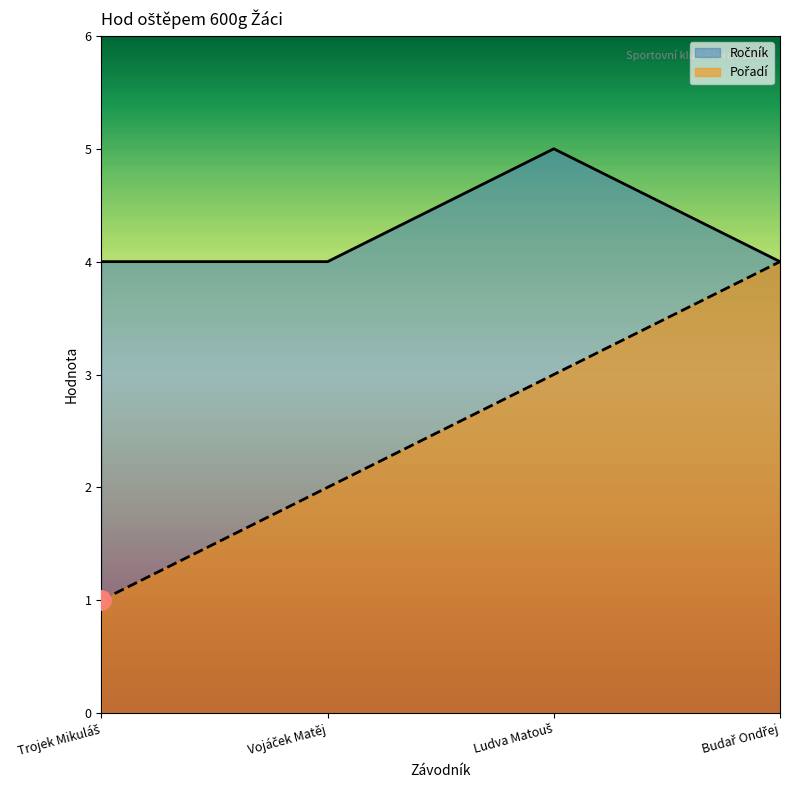

How many data points in Pořadí are above 3?

1